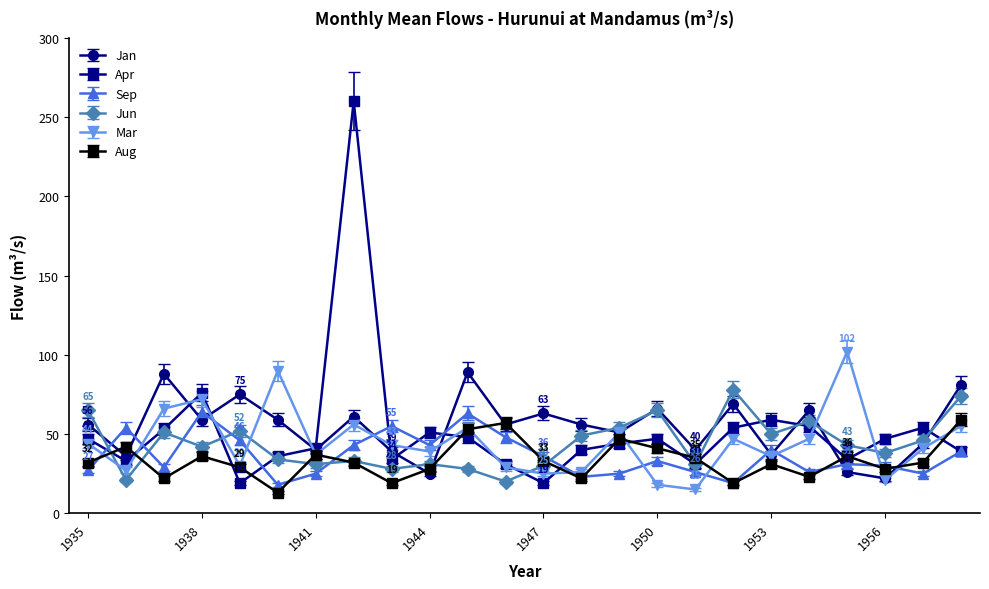

Does the chart have visible grid lines?

No